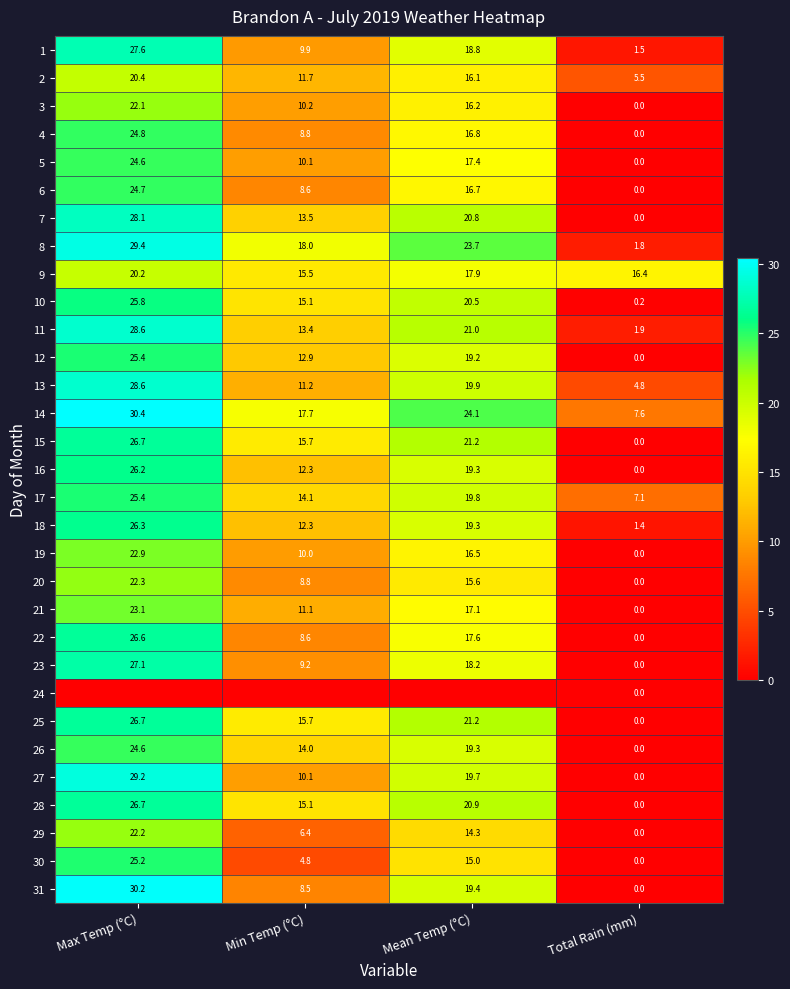

The value of 3 at Mean Temp (°C) is 16.2. True or false?

True